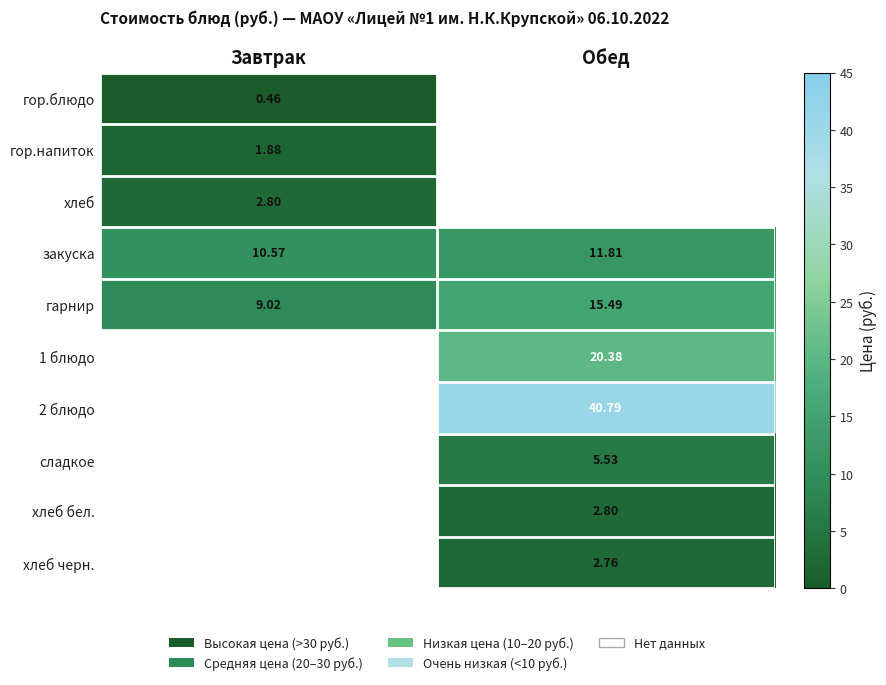

How many data points does each series have?

2